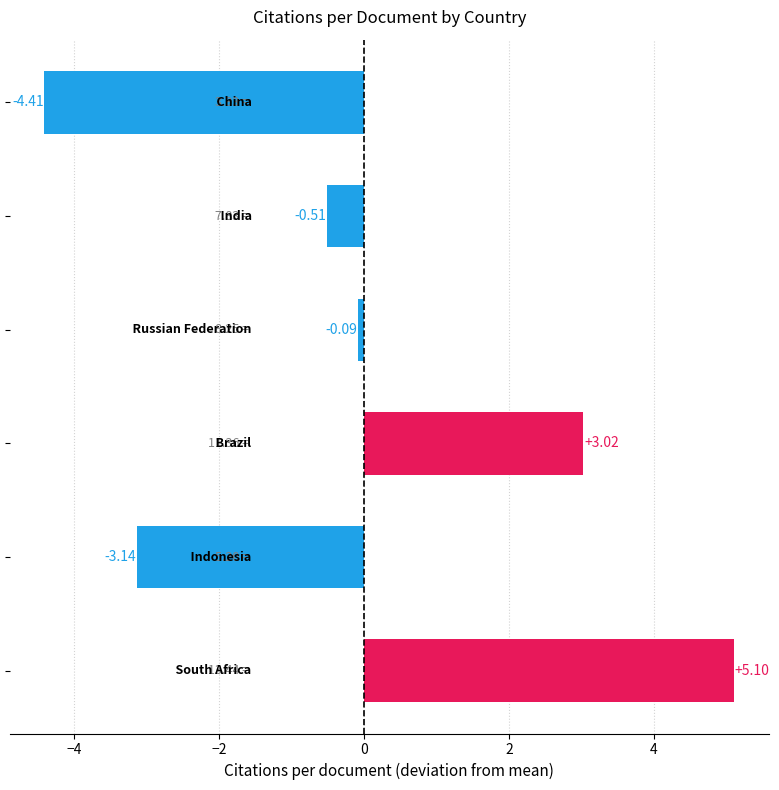

What is the difference between the maximum and minimum values?

9.5